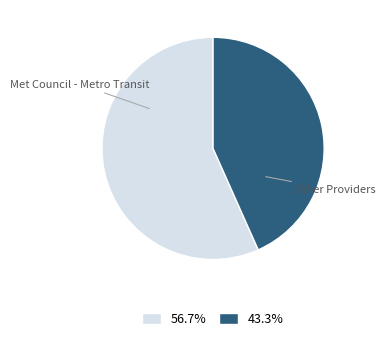

What is the largest slice in the pie chart?

Met Council - Metro Transit